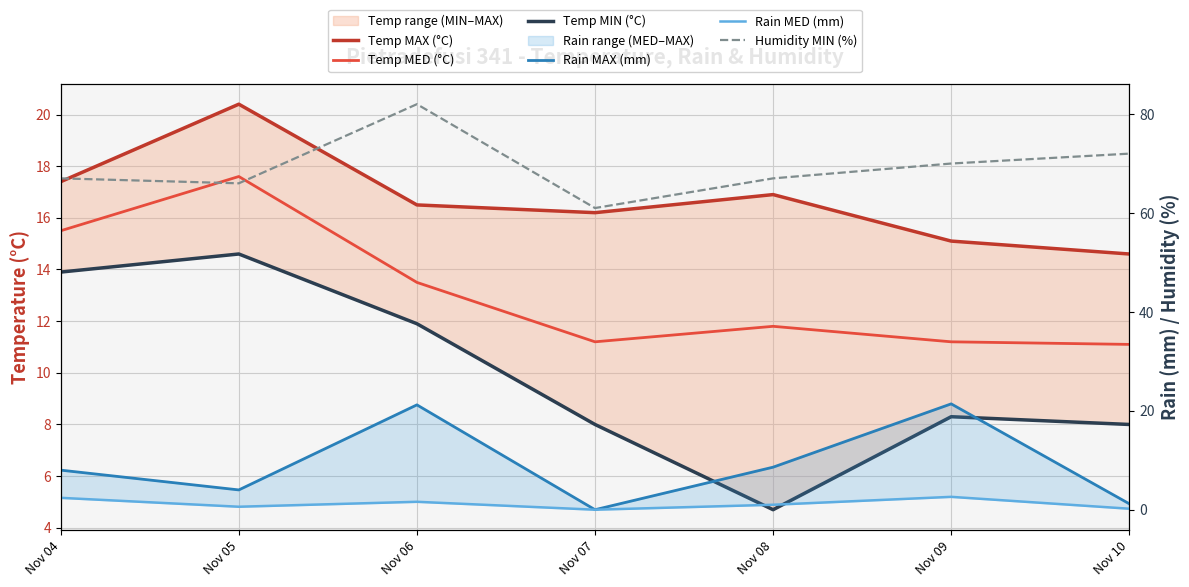

The value of Temp MAX (°C) at Nov 05 is 20.4. True or false?

True